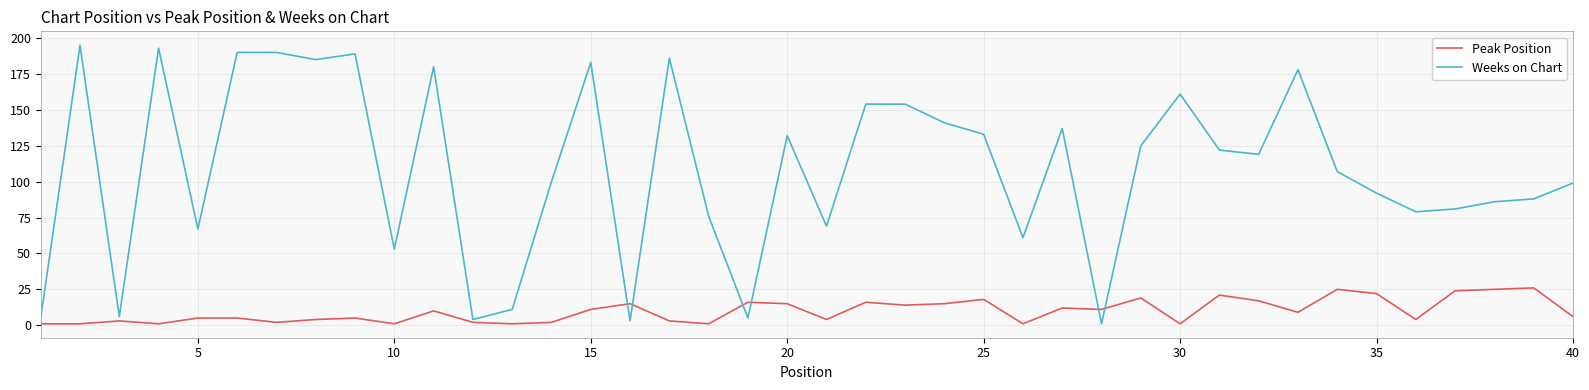

At how many categories does at least one series exceed 62?

31